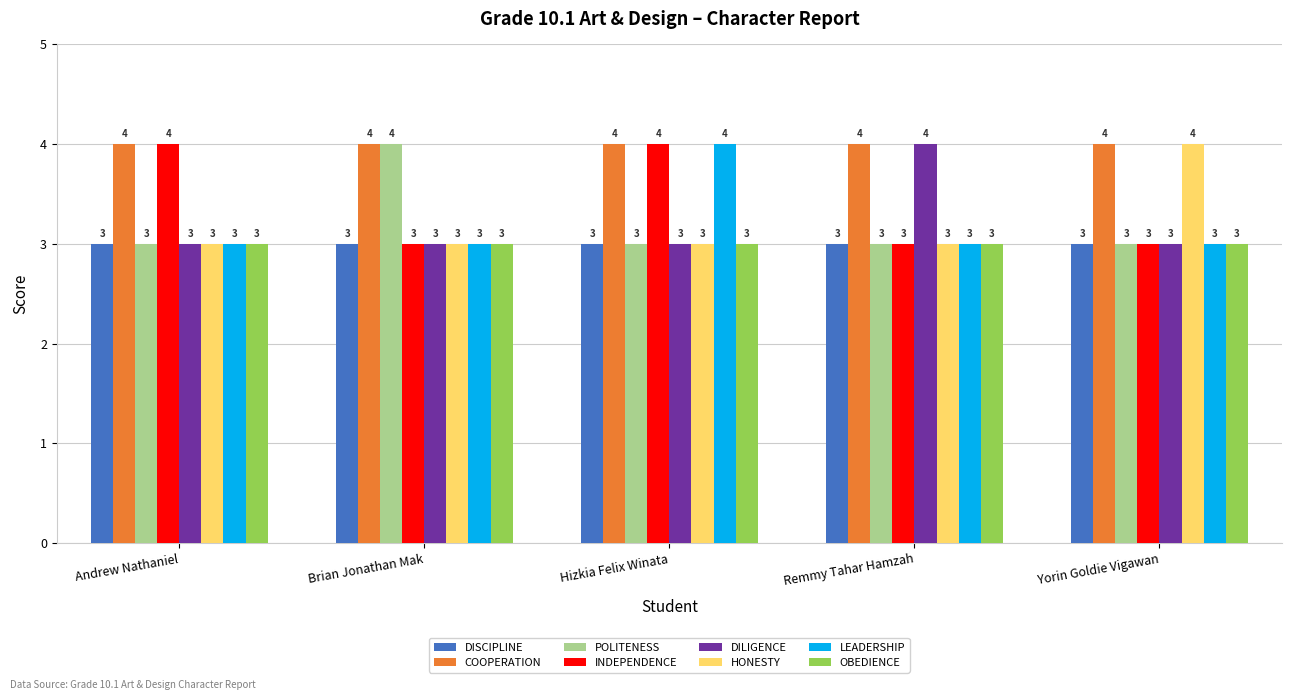

What is the greatest value displayed?

4